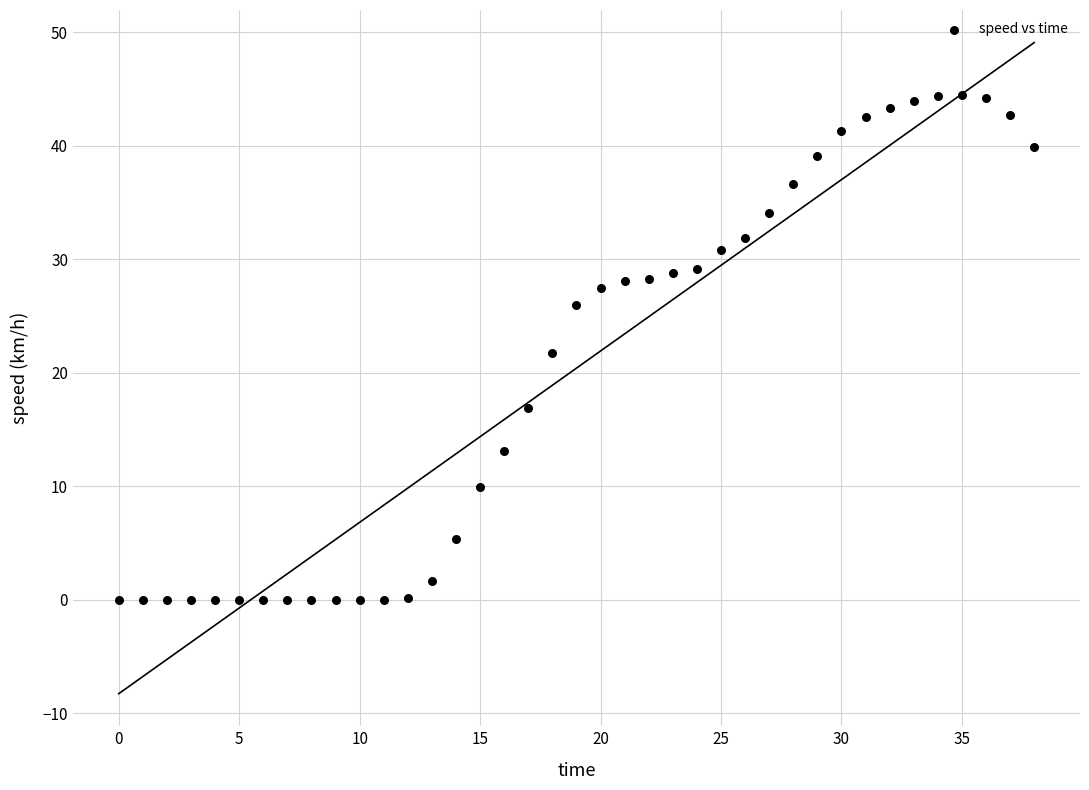

What is the range of Y values (max minus min)?

44.5